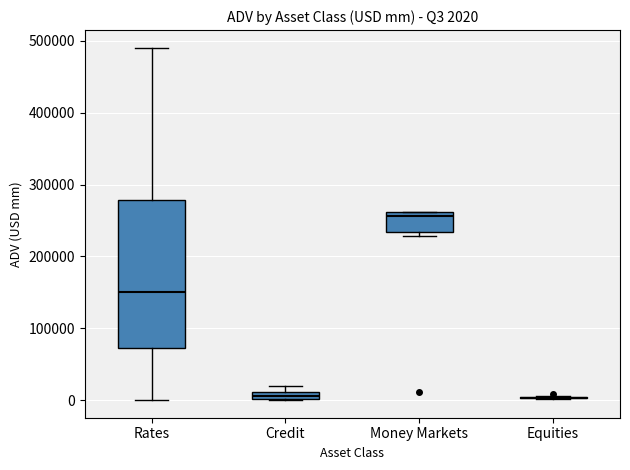

Comparing the boxes themselves (not the whiskers), which one is the tallest?

Rates